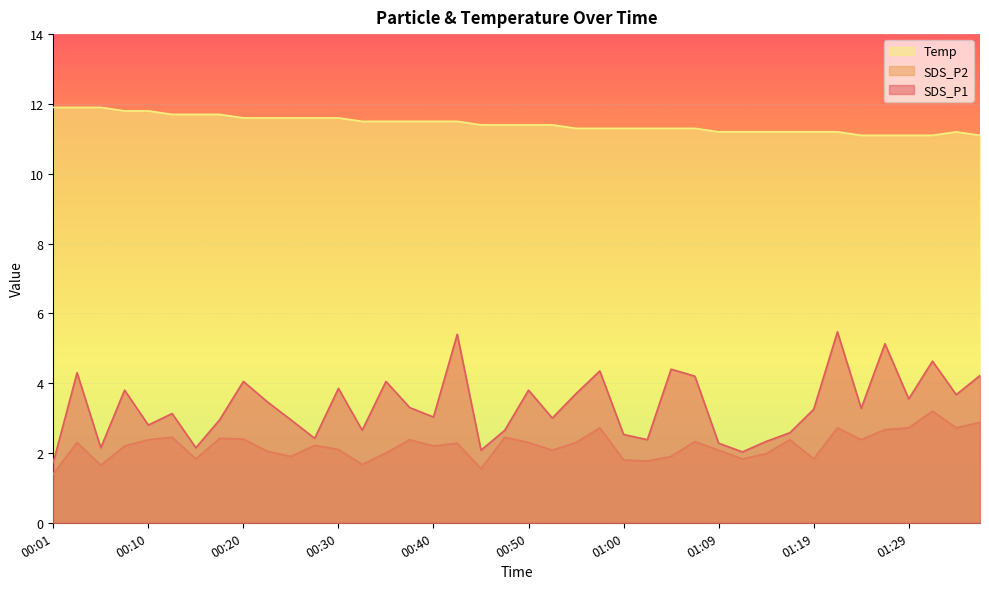

At which category is the sum across all series the highest?

01:22